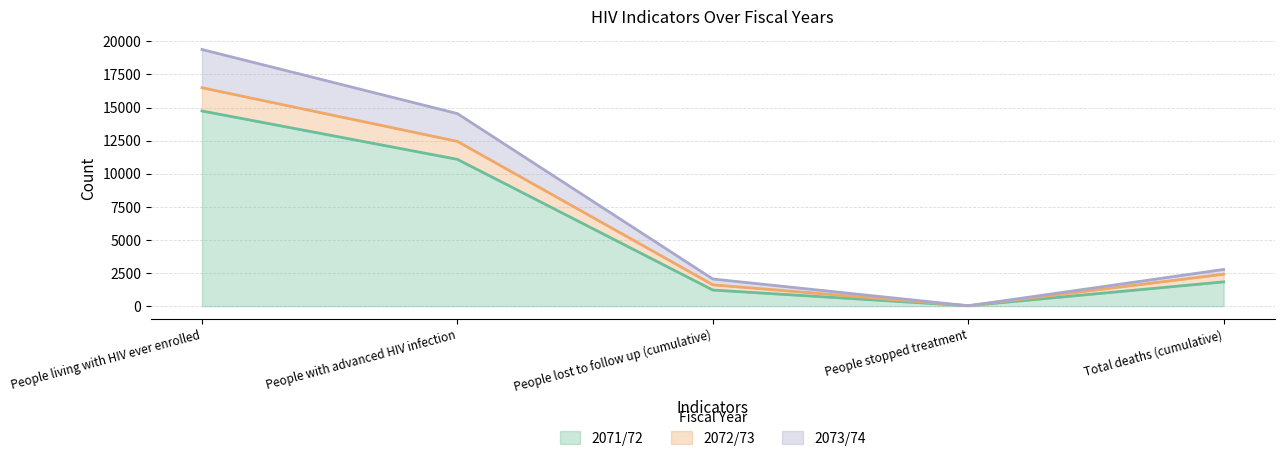

At which category does the chart reach its minimum across all series?

People stopped treatment